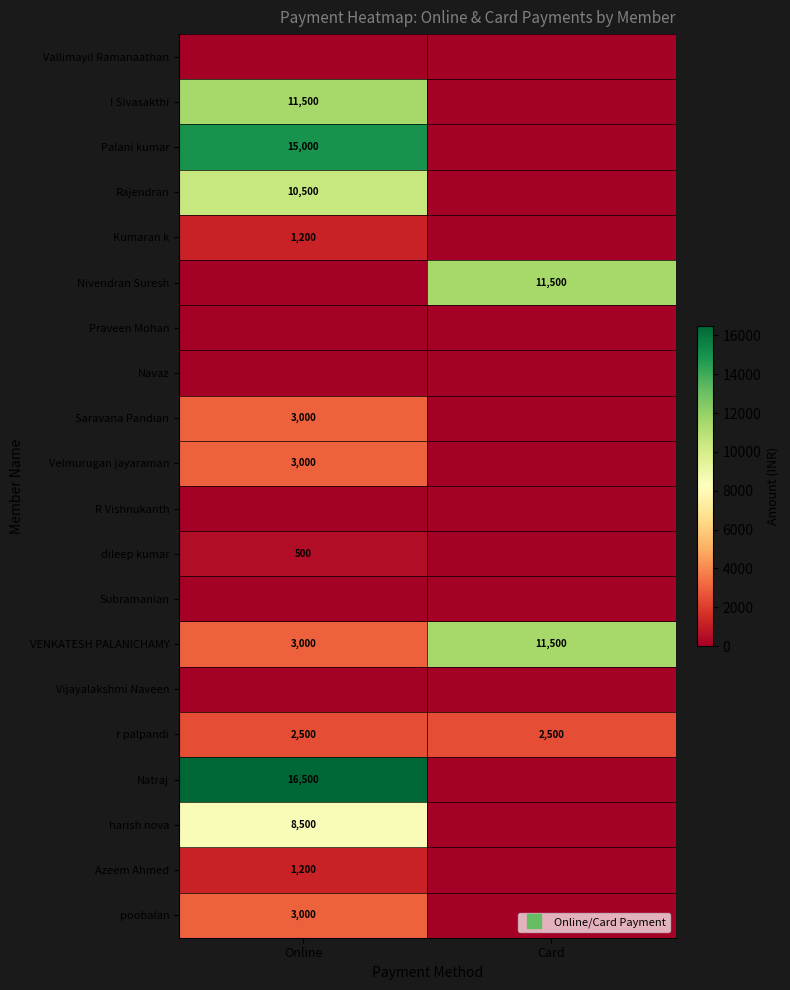

How many values in the Saravana Pandian series are below 3000?

1